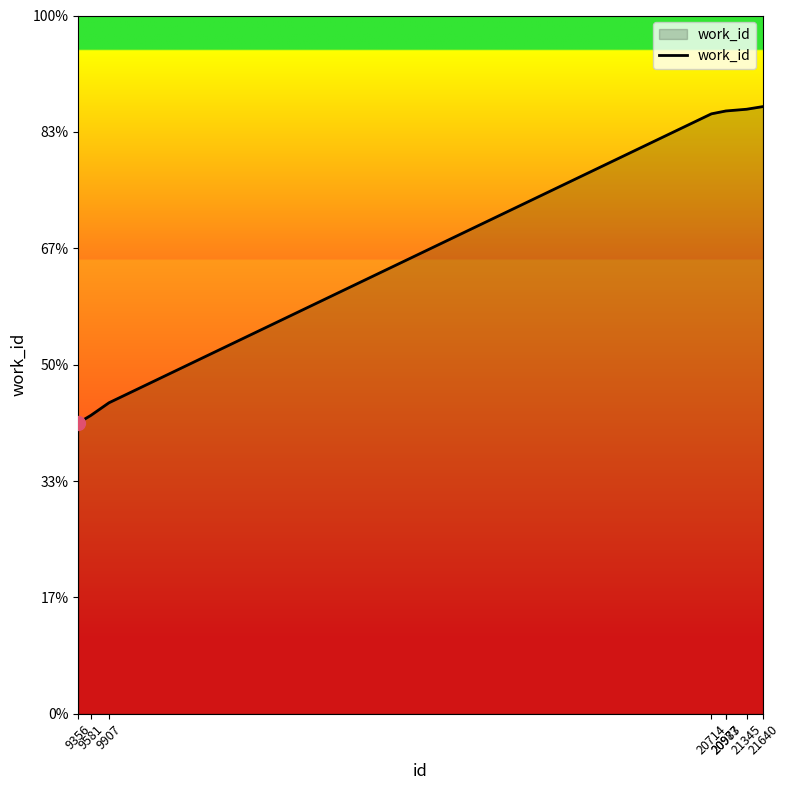

Does the chart have visible grid lines?

No